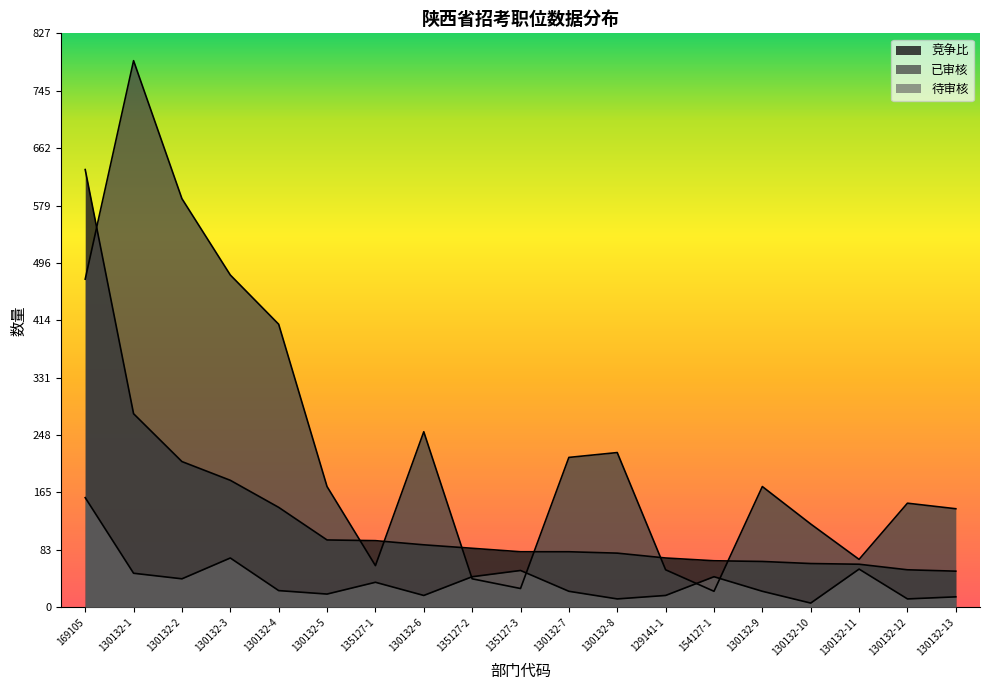

What is the difference between the second highest and minimum values in the 待审核 series?

65